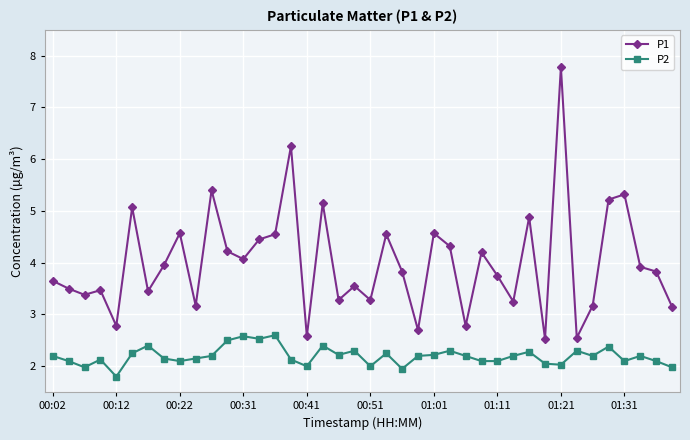

Which series has the largest range (max minus min)?

P1